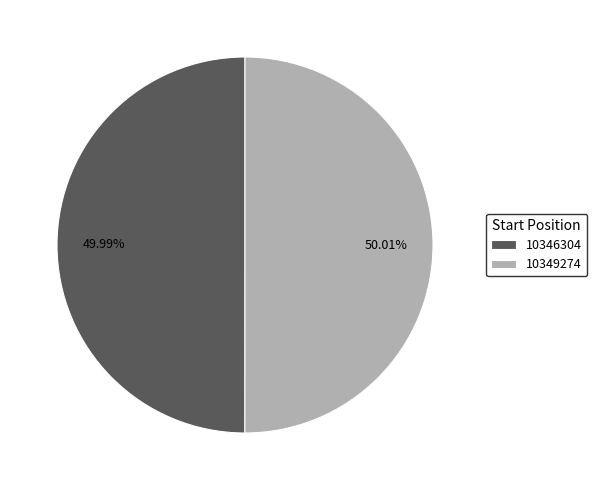

How many slices are in this pie chart?

2